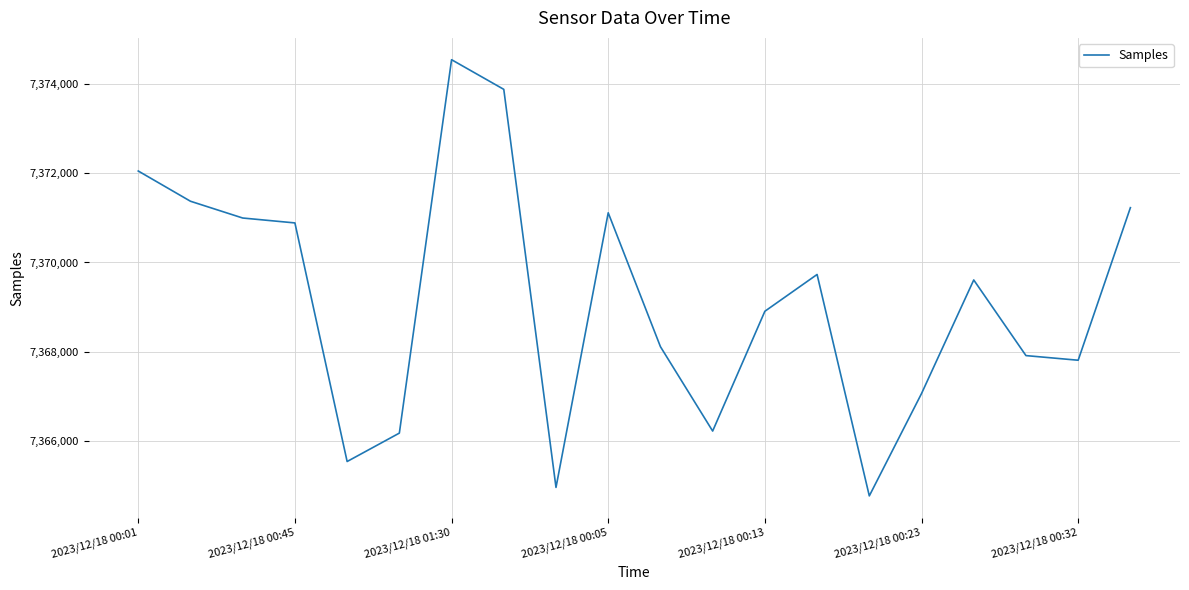

What is the difference between the maximum and minimum values?

9781